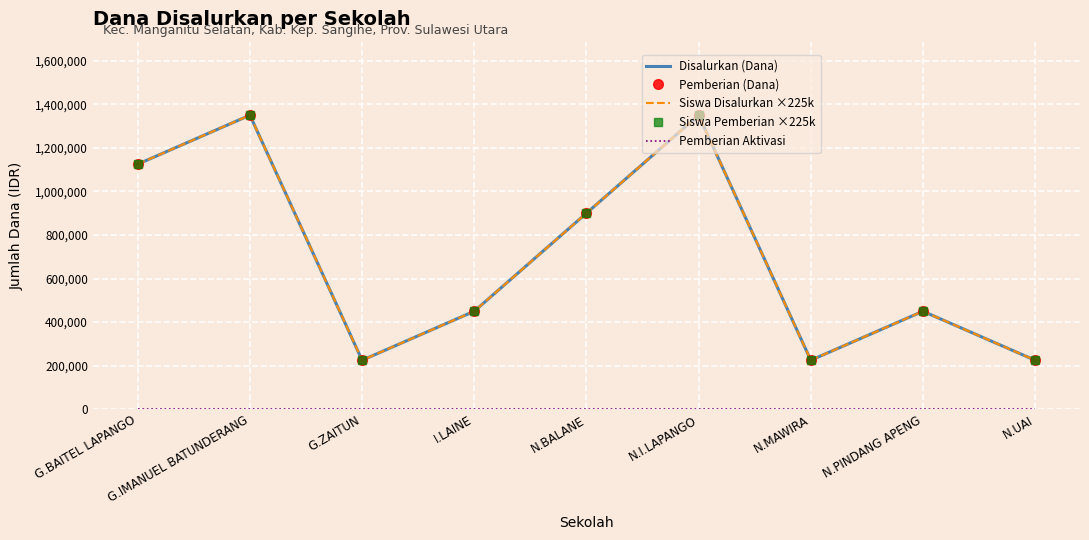

Count the Disalurkan (Dana) values in the range 225000 to 1125000.

7